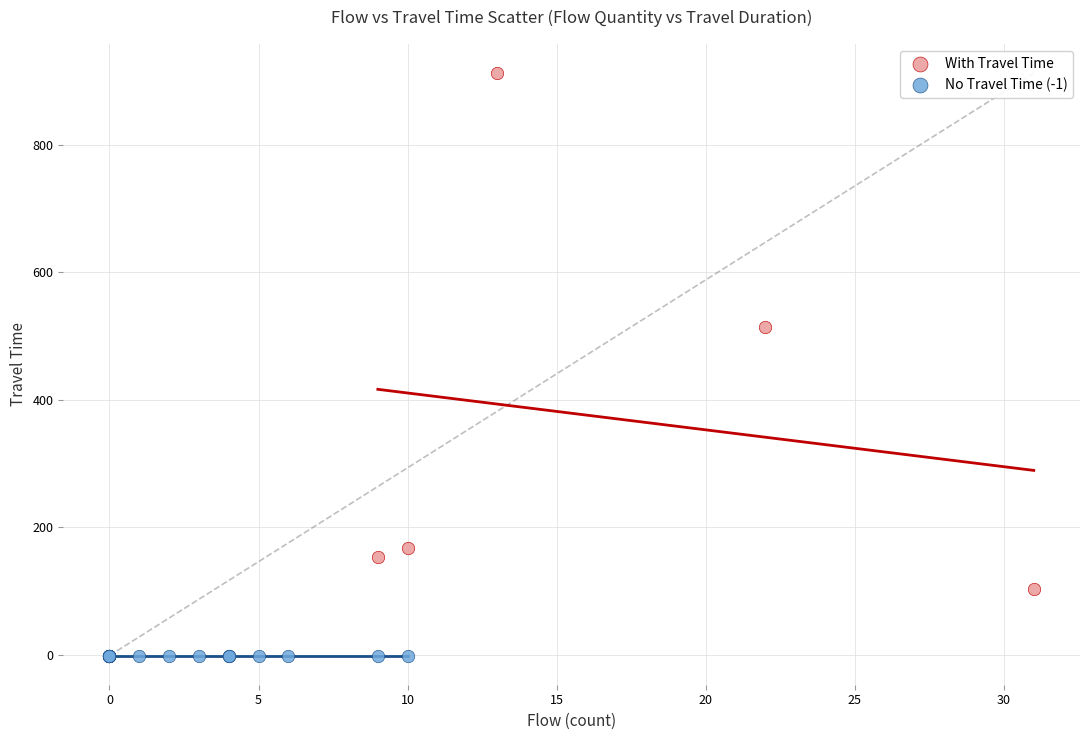

Which series reaches the maximum Y coordinate?

With Travel Time